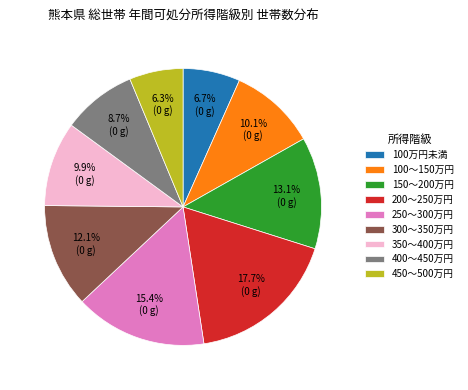

Approximately how many times larger is the value at 450～500万円 compared to 100～150万円?

0.6